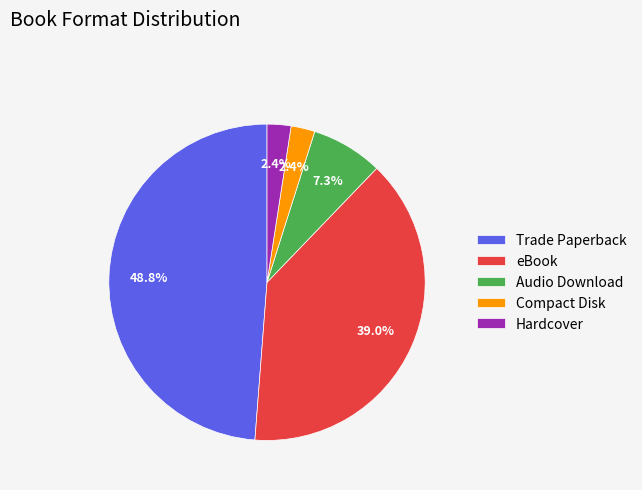

Which slice is the largest?

Trade Paperback